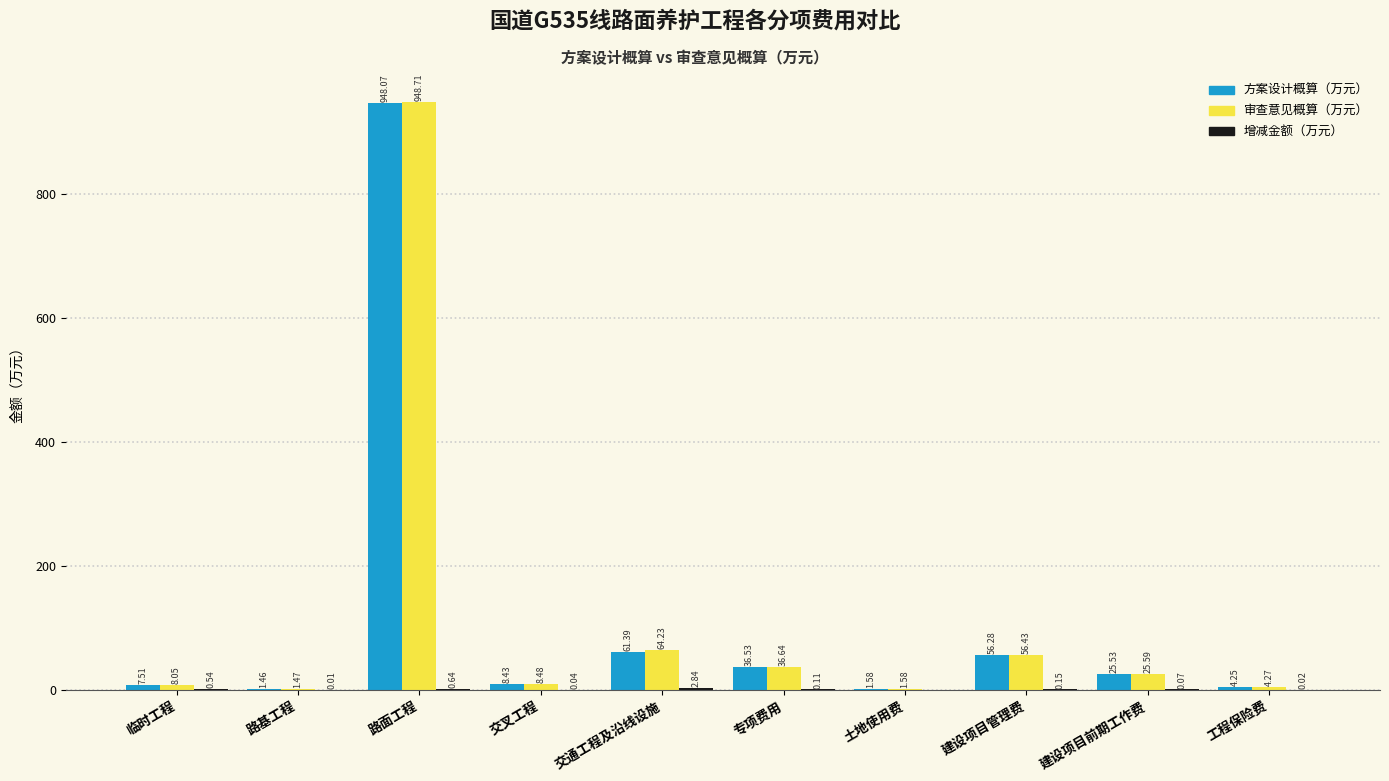

Which series has the largest total across all categories?

审查意见概算（万元）